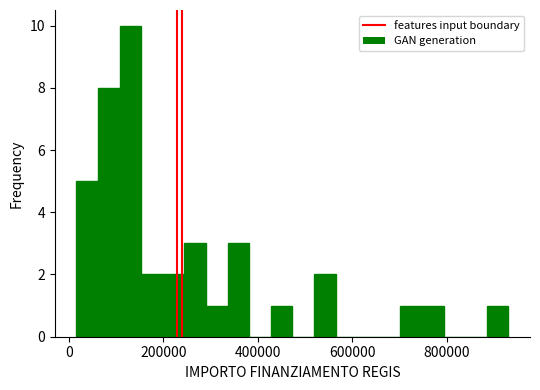

Around what value on the x-axis is the tallest bar? Give the approximate position of its centre, as read against the axis.

120000